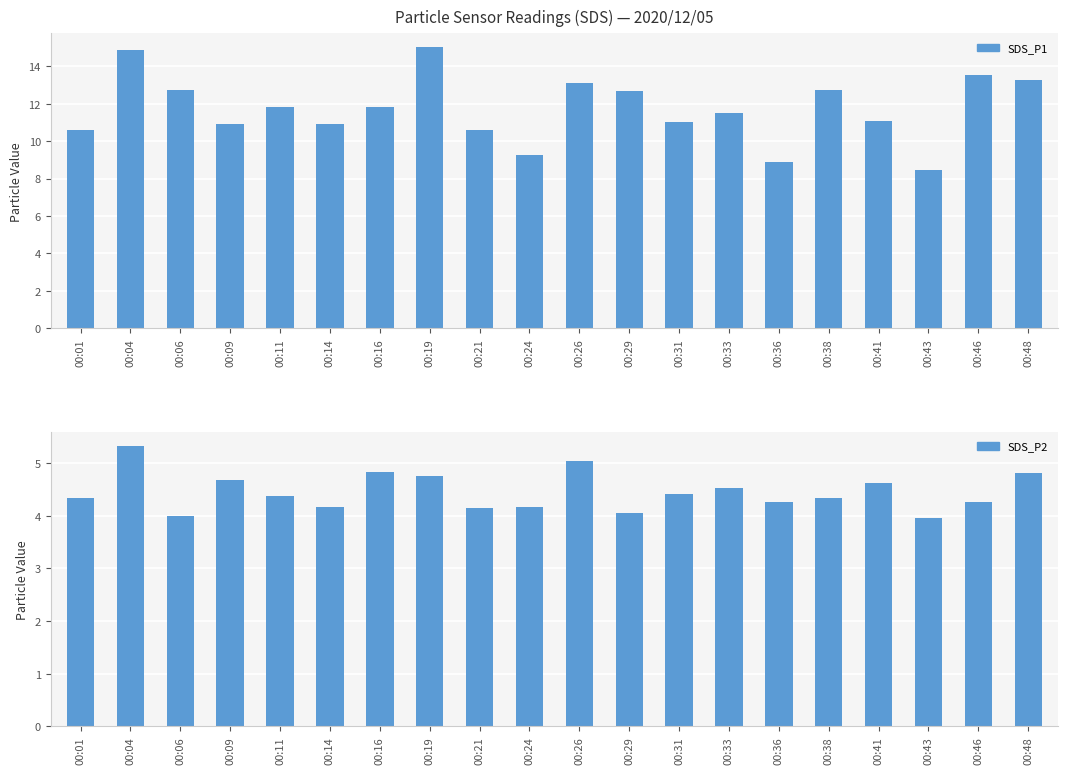

Rank the series by their average value, from lowest to highest.

SDS_P2, SDS_P1